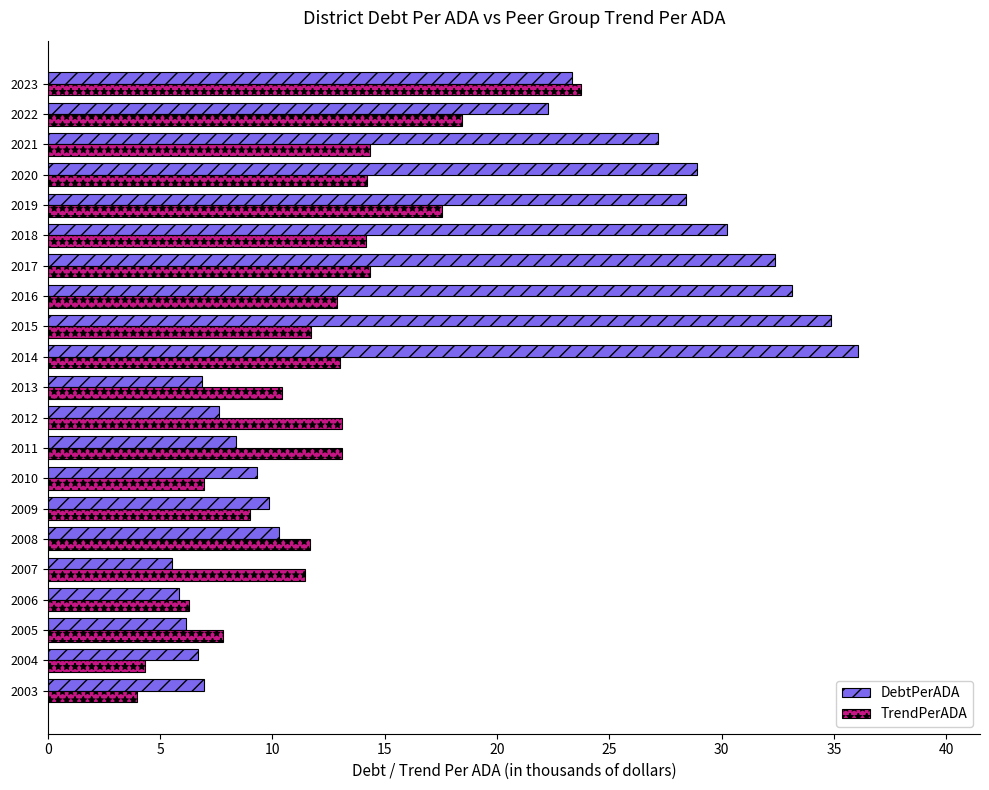

What is the difference between the highest and lowest values at 2010?

2.3